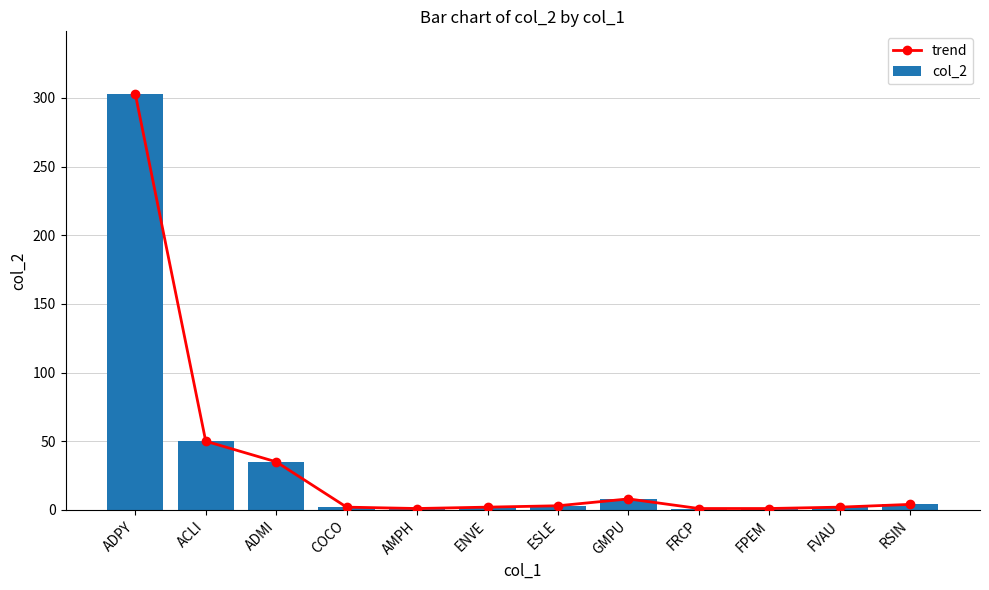

At which label does trend reach its peak?

ADPY